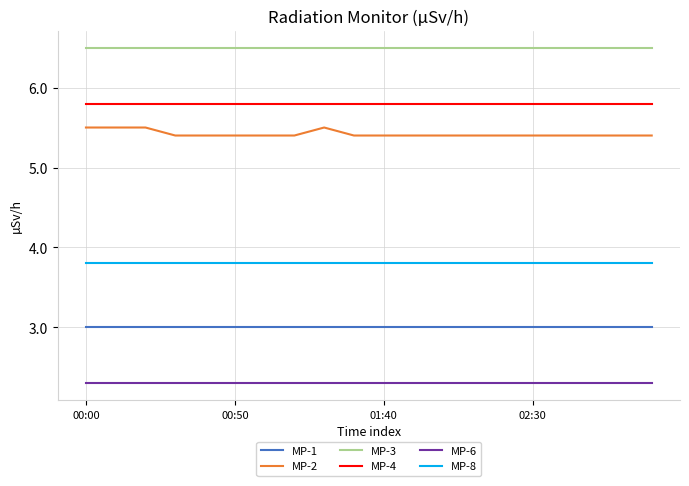

Which series has the largest total across all categories?

MP-3